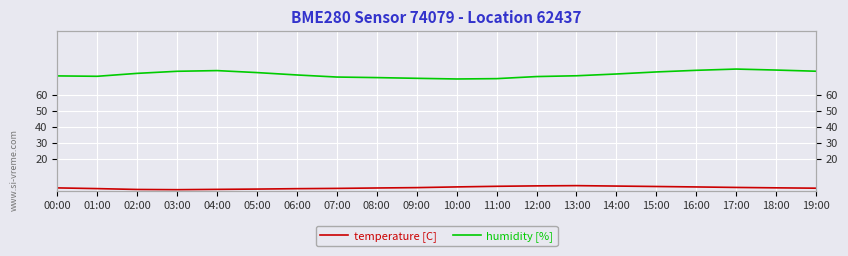

Where is temperature [C] nearest to the value 1?

04:00